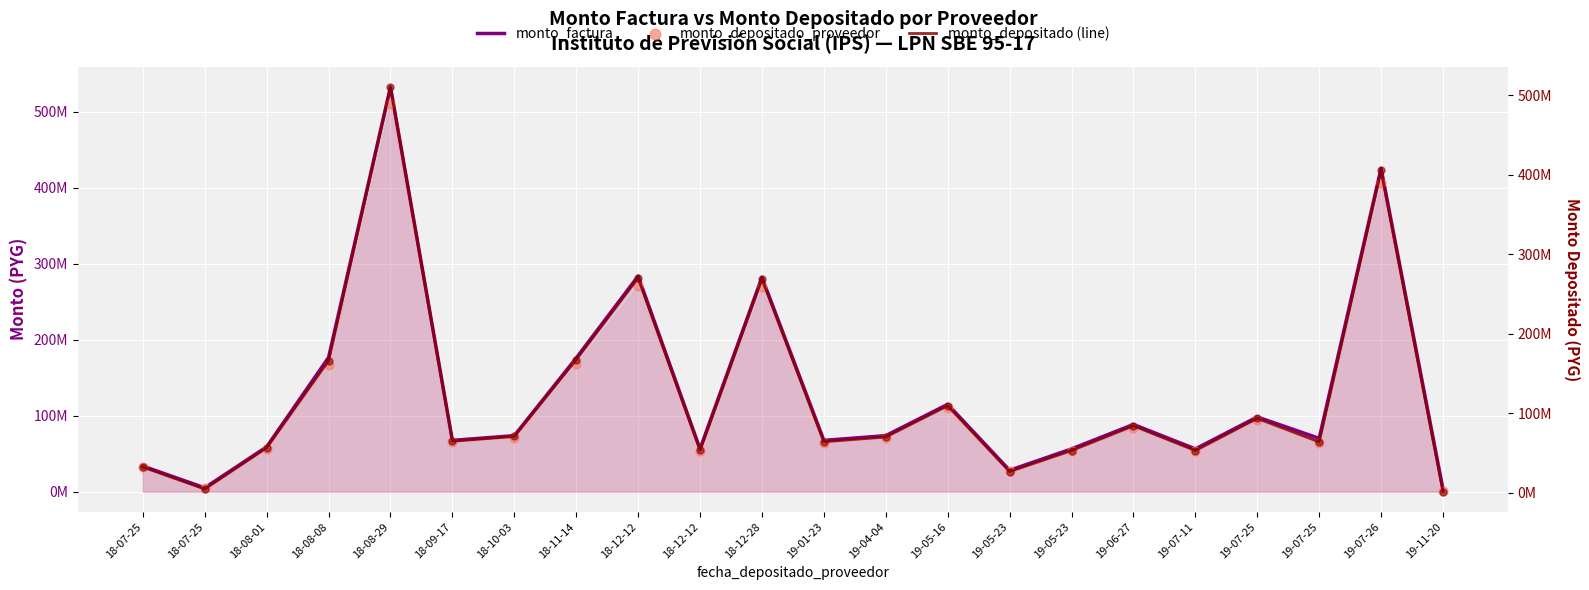

What is the total value across all series at 19-07-25?

285689664